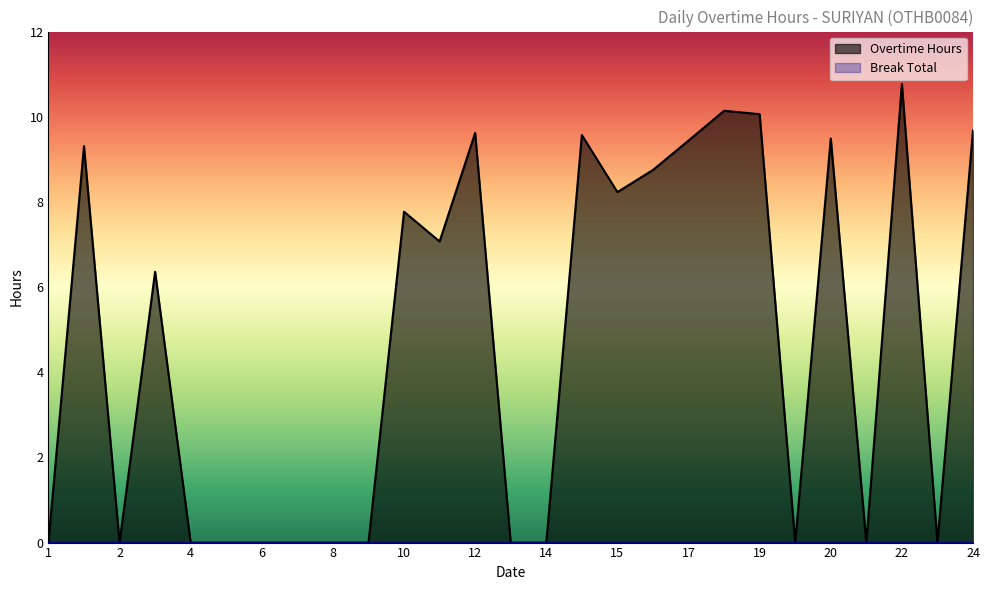

What is the value of the 11th point from the left?

7.8